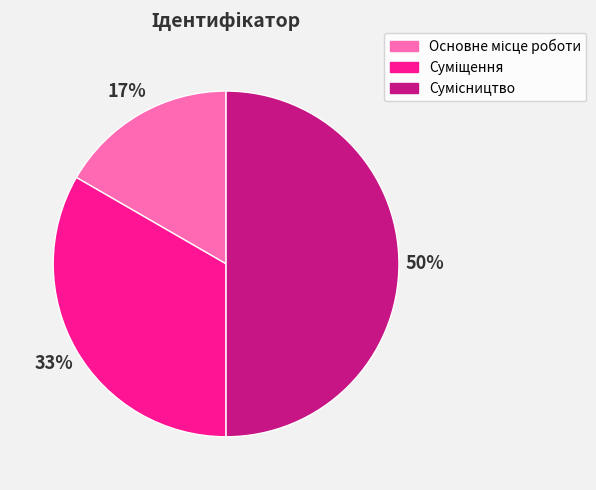

Count the number of slices in the pie.

3